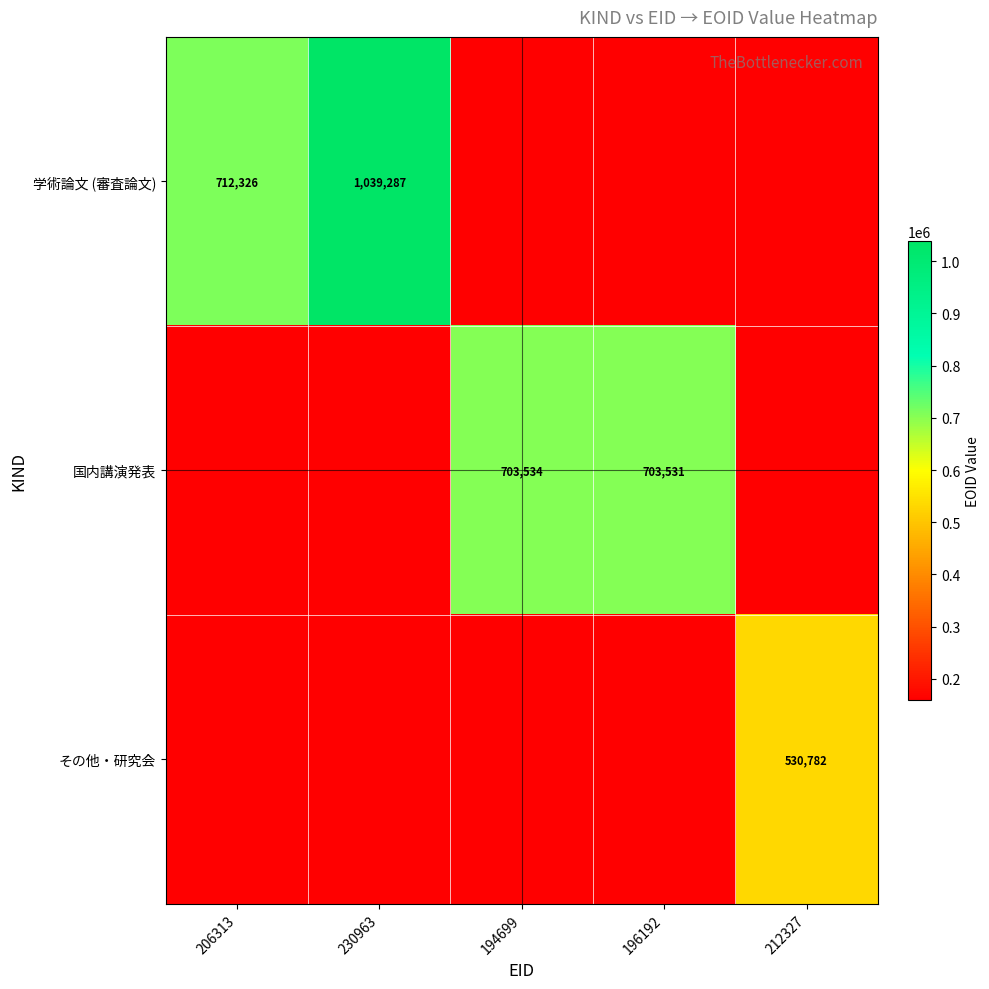

Is it true that 国内講演発表 equals 703531.0 at 196192?

True